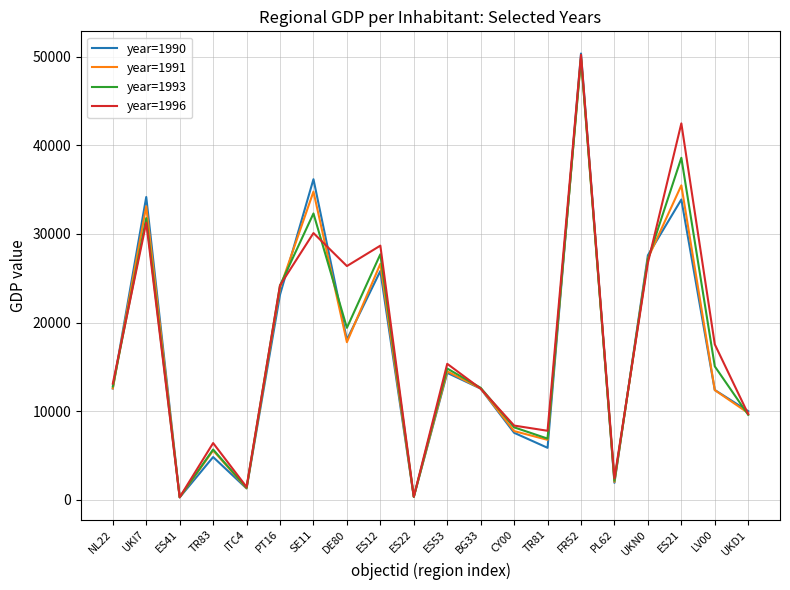

Which series has the largest total across all categories?

year=1996